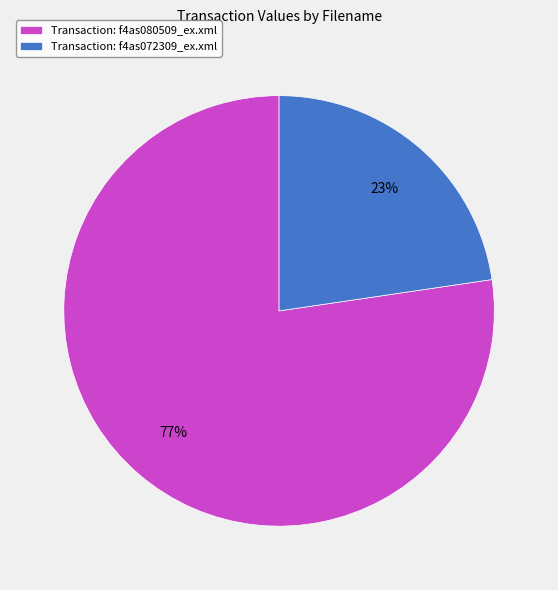

Do Transaction: f4as080509_ex.xml and Transaction: f4as072309_ex.xml together represent more than half of the pie?

Yes